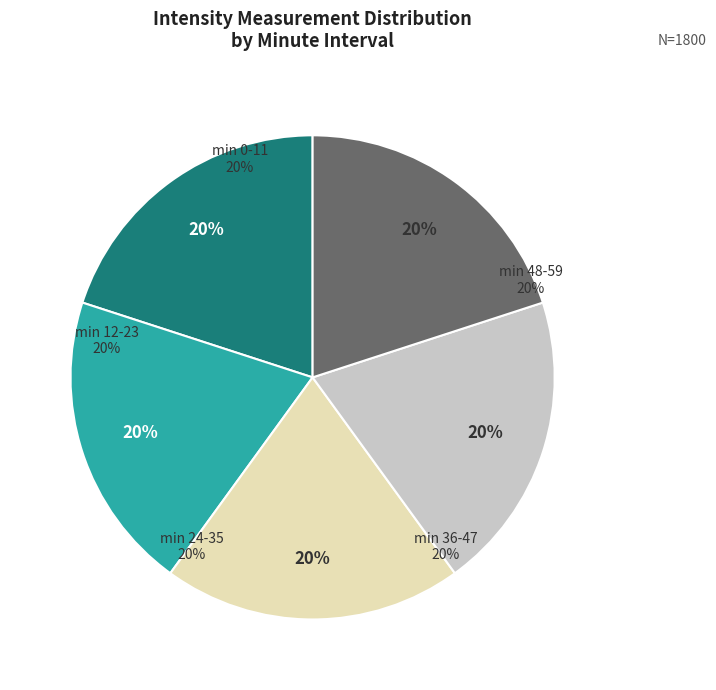

Between 10 and 50, which is larger?

10